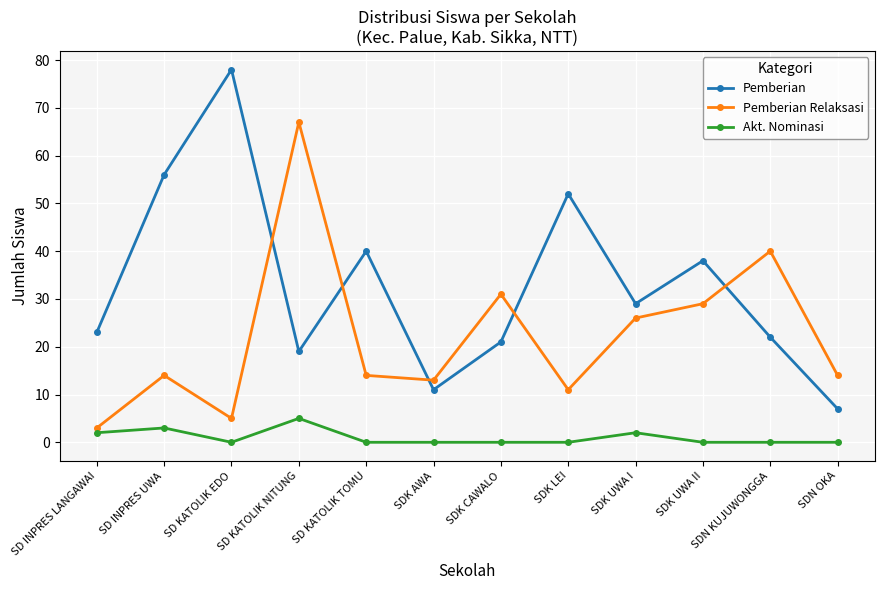

What is the spread (max minus min) of values at SDK LEI?

52